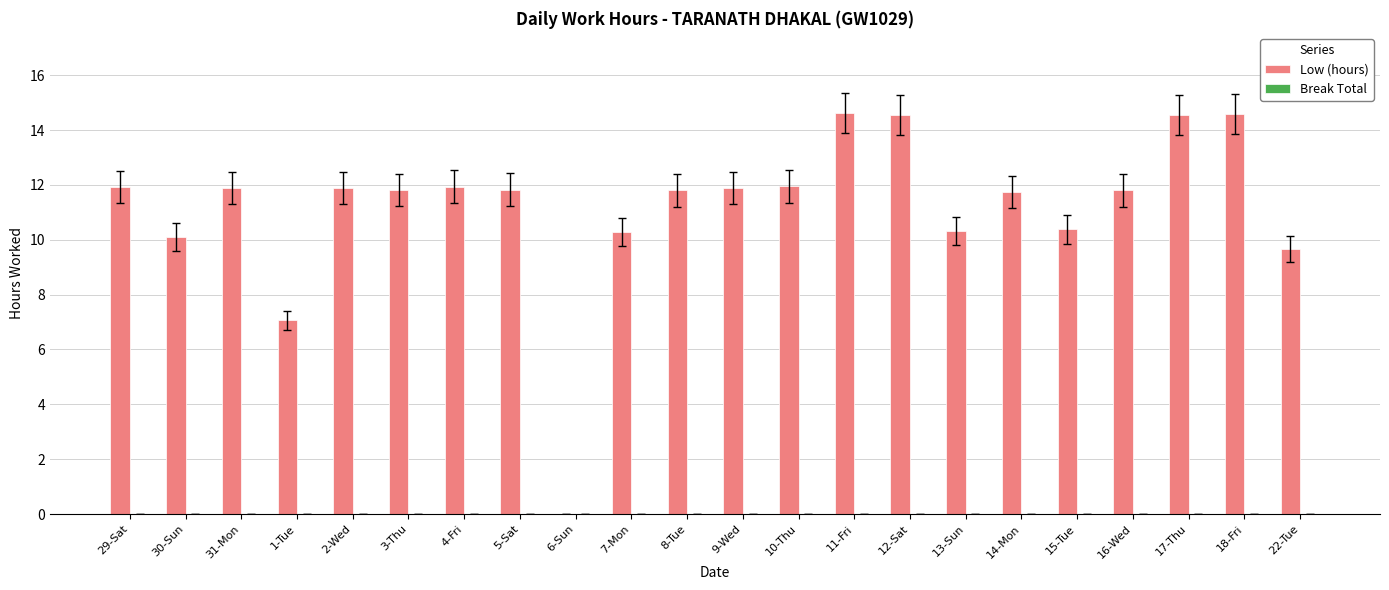

Approximately how many times larger is the value at 30-Sun compared to 31-Mon?

0.8